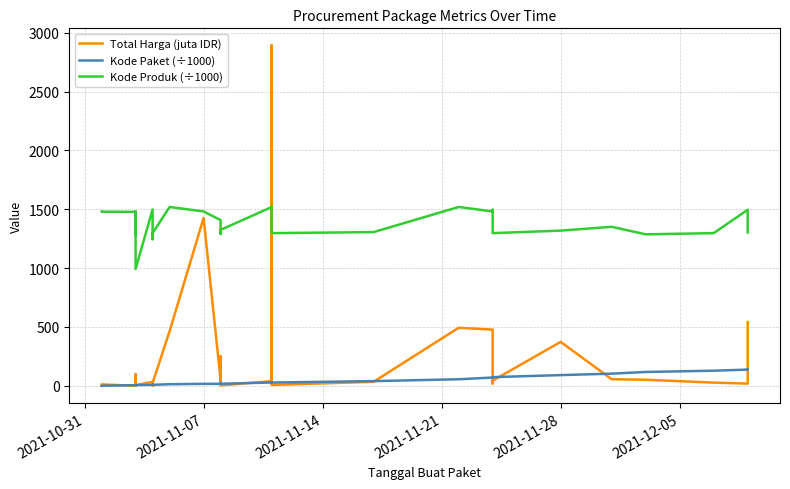

Reading left to right, extract all data points from this chart.

Total Harga (juta IDR): 0.3	12.5	0.1	98.8	2.8	0.3	4.7	0.2	8.7	5.1	34.0	32.4	0.6	23.7	464.0	1425.9	49.7	9.2	15.5	250.3	4.3	39.4	2892.1	7.4	34.3	493.0	477.6	19.2	43.9	373.4	56.2	51.6	27.4	18.9	541.1
Kode Paket (÷1000): 0.5	0.7	5.4	6.0	6.2	6.2	6.3	6.3	6.4	6.5	8.5	8.6	8.7	8.6	13.7	16.8	17.5	17.3	17.3	17.2	17.6	28.3	28.4	27.9	40.1	55.8	70.5	67.3	73.9	91.1	103.5	117.8	128.5	137.9	139.8
Kode Produk (÷1000): 1479.7	1479.0	1477.9	1290.1	1477.4	1480.2	1477.3	1287.0	1478.5	992.4	1498.3	1366.0	1245.6	1296.9	1519.3	1481.6	1407.6	1294.4	1290.6	1312.7	1324.9	1518.3	1519.3	1297.1	1305.9	1519.3	1481.6	1495.5	1297.1	1318.3	1350.9	1286.9	1297.1	1495.5	1302.6